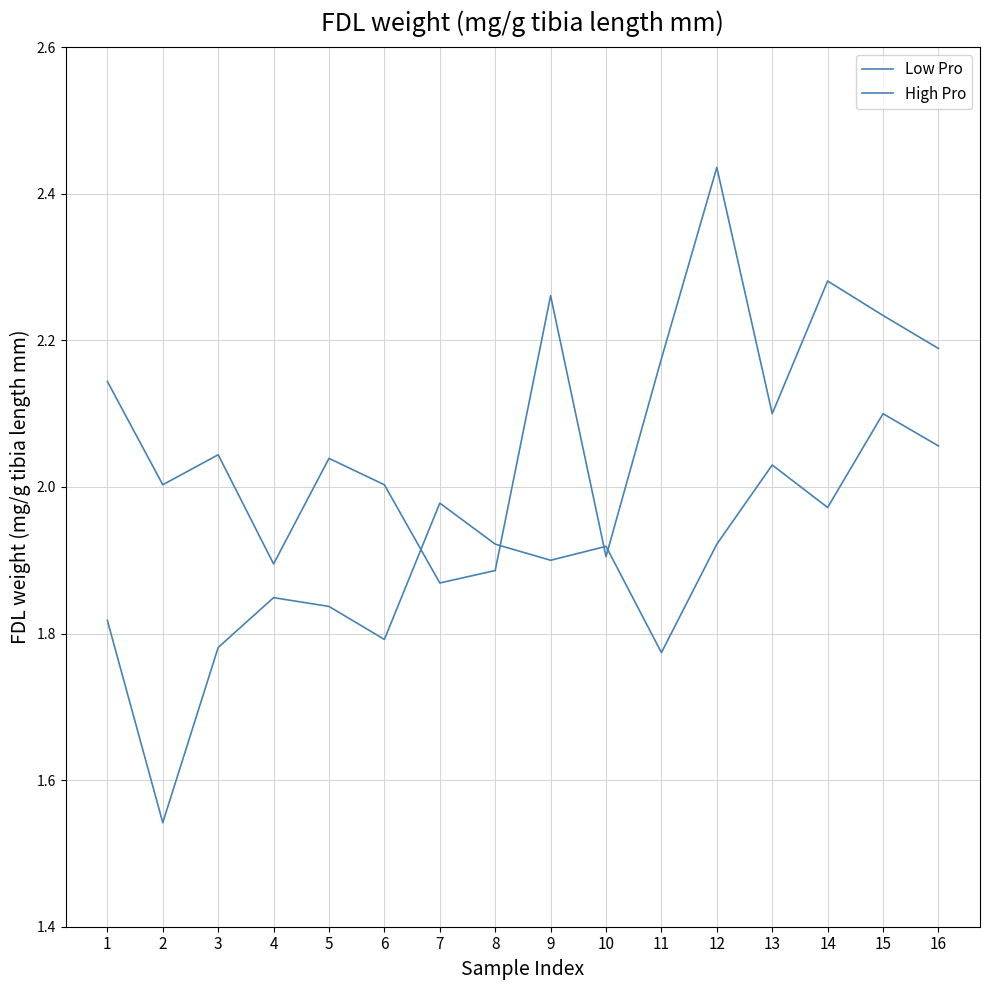

What is the value of the High Pro point at the 14th from the left?

2.3